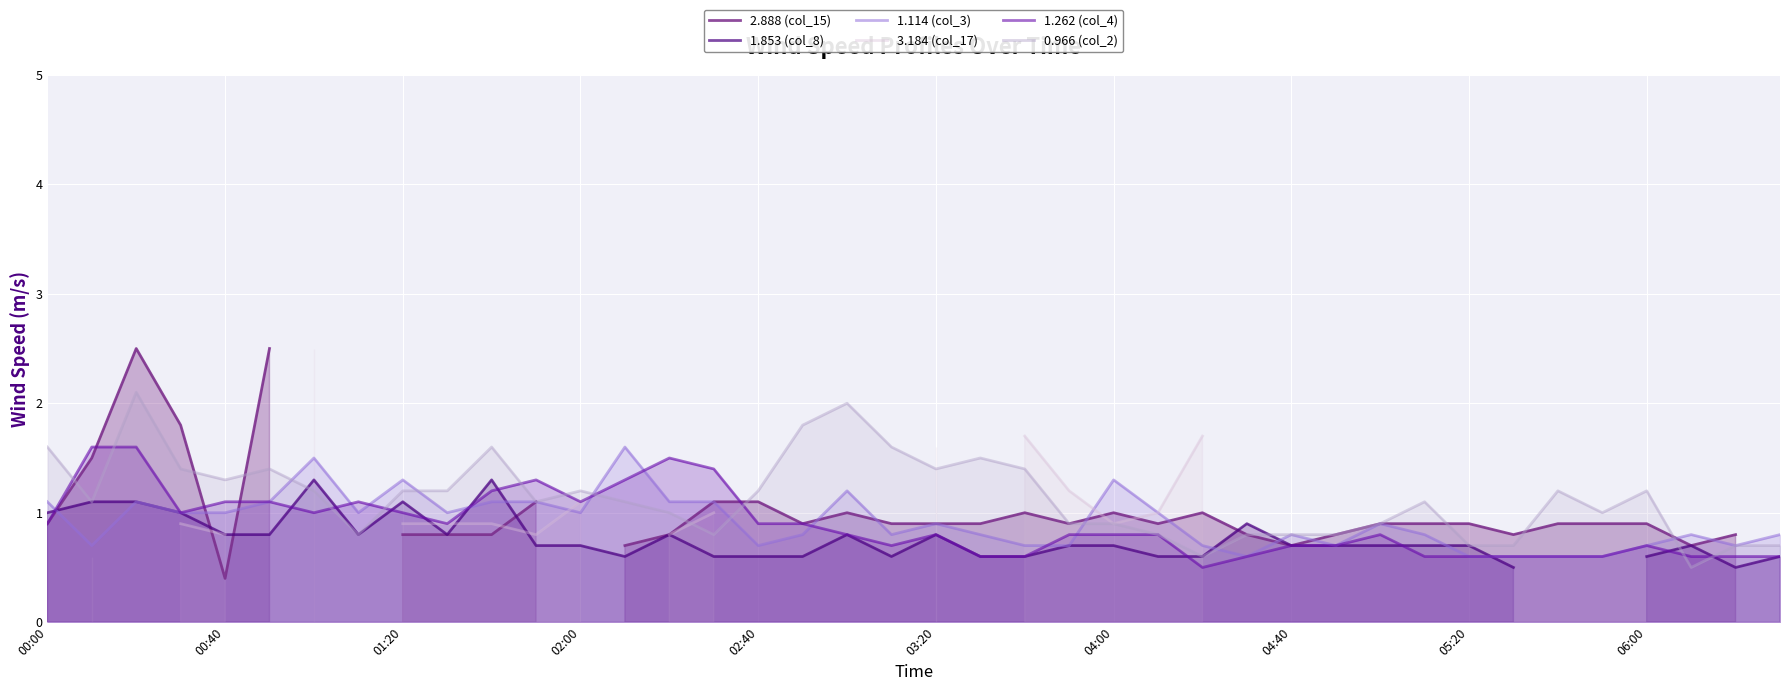

At how many categories does at least one series exceed 0?

40